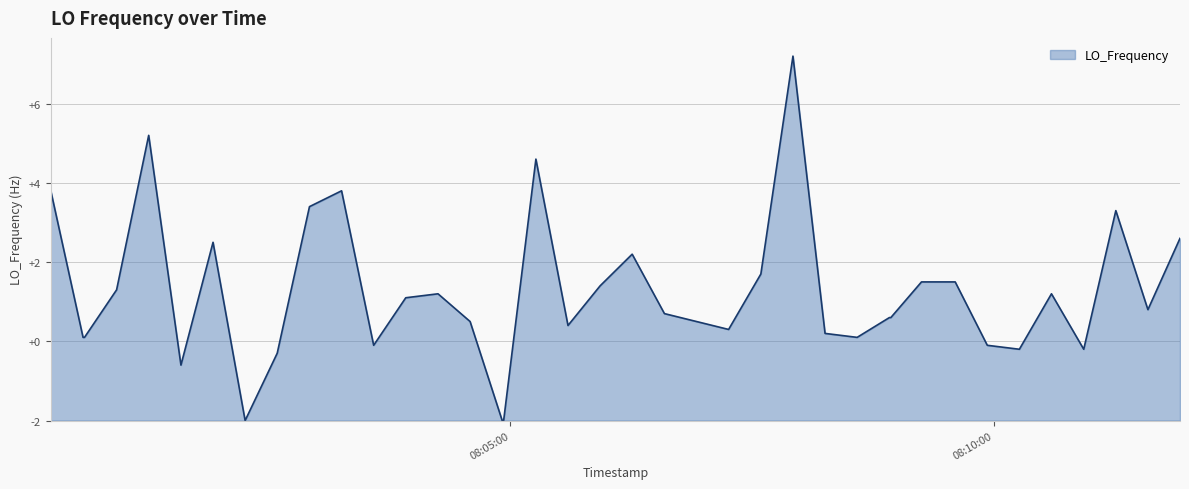

Does the chart display data point markers on the line(s)?

No